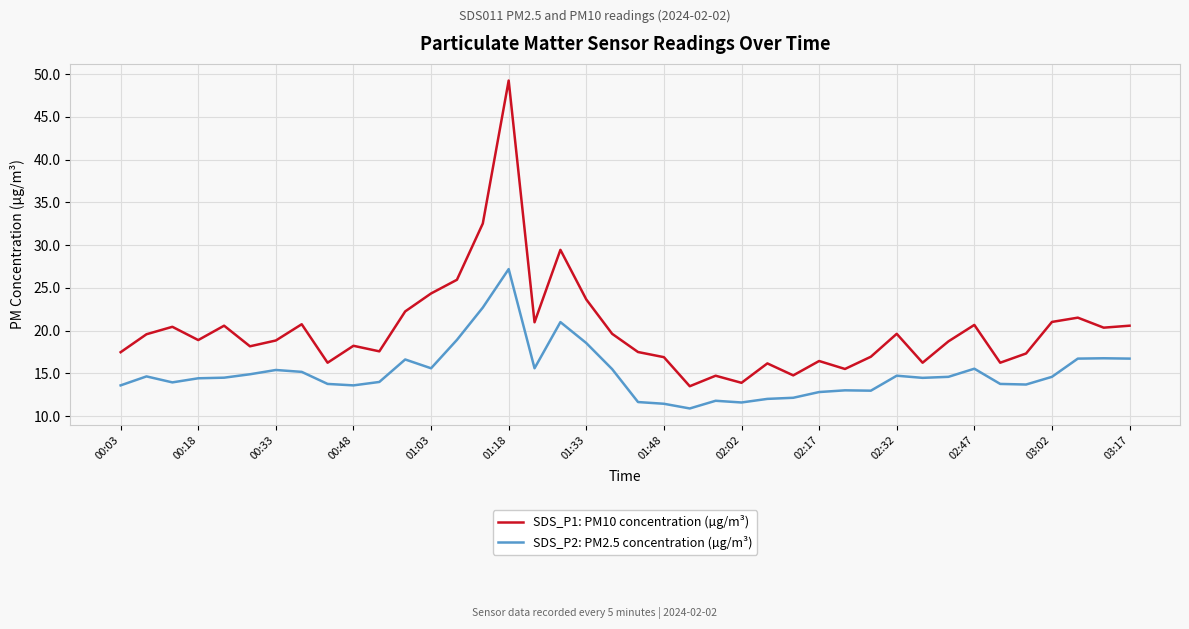

Does the chart have visible grid lines?

Yes